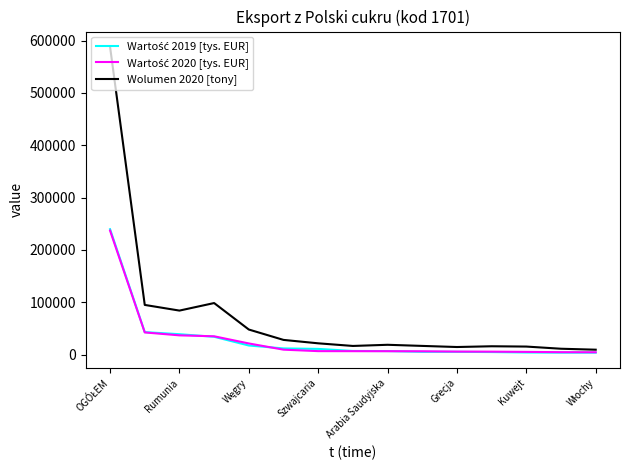

What is the maximum value shown in the chart?

587921.3